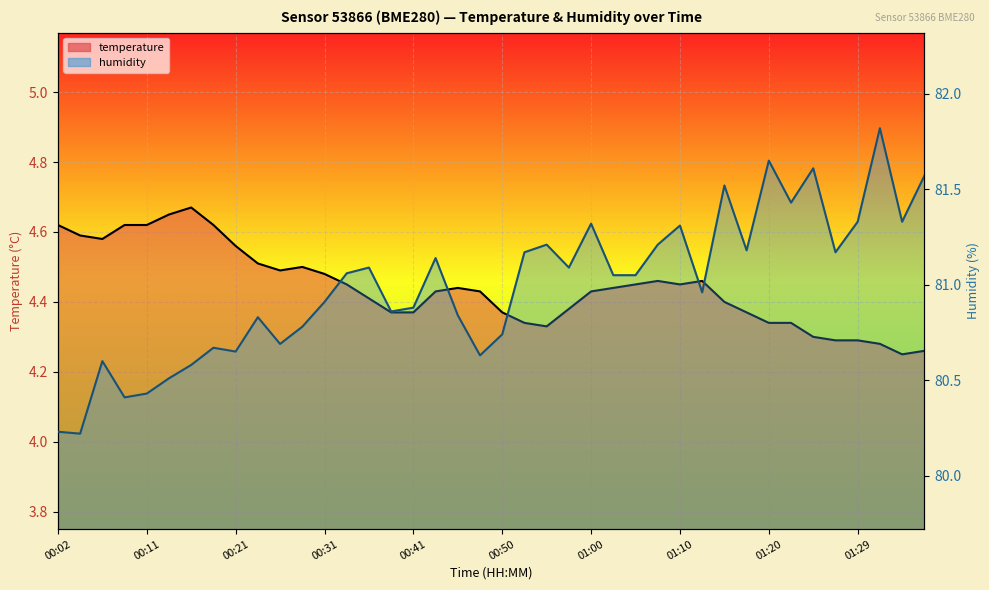

The value of temperature at 00:43 is 4.4. True or false?

True